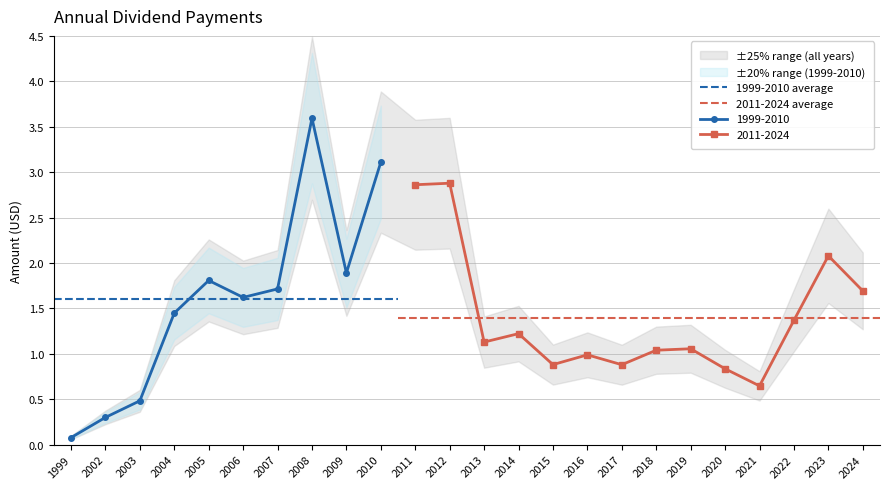

How many lines are shown in the chart?

2